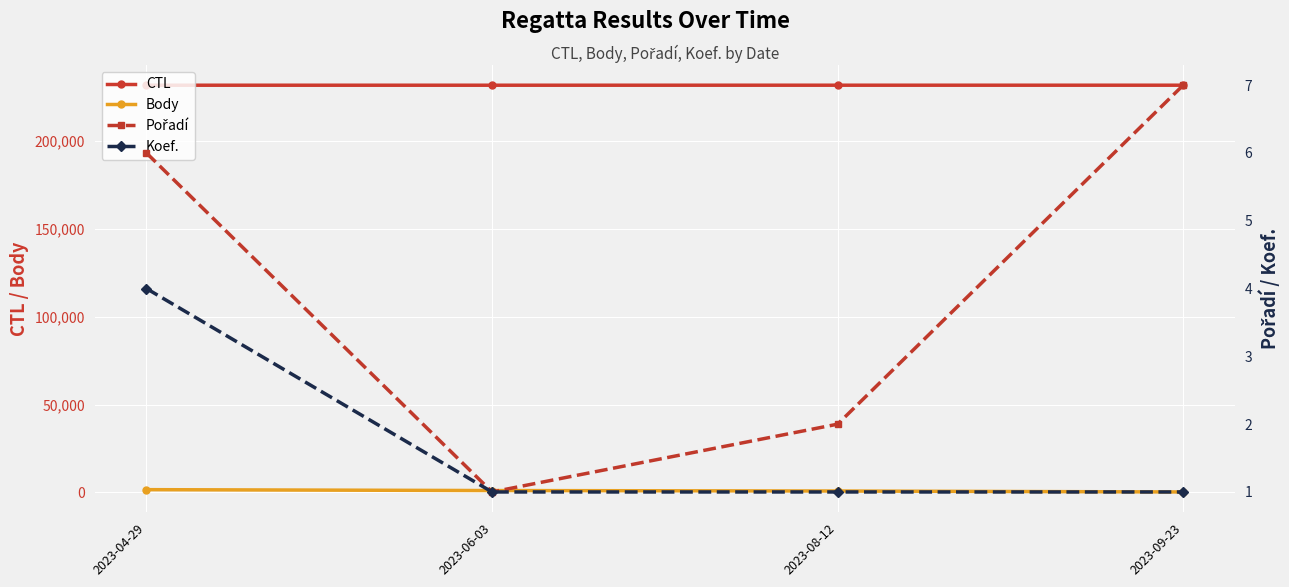

Rank the categories by Pořadí value from highest to lowest.

2023-09-23, 2023-04-29, 2023-08-12, 2023-06-03